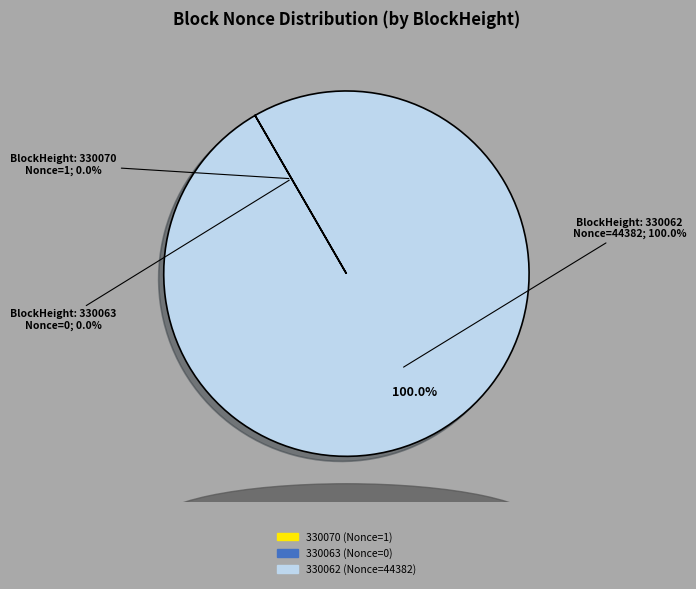

Which category has the smallest portion of the pie?

330063 (Nonce=0)